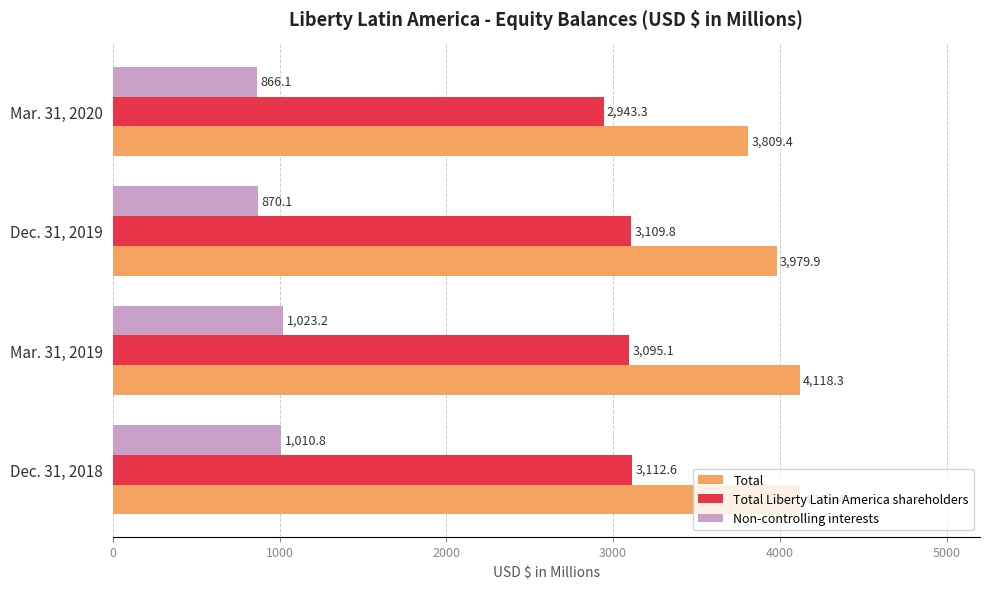

The value of Non-controlling interests at Dec. 31, 2018 is 445.3. True or false?

False